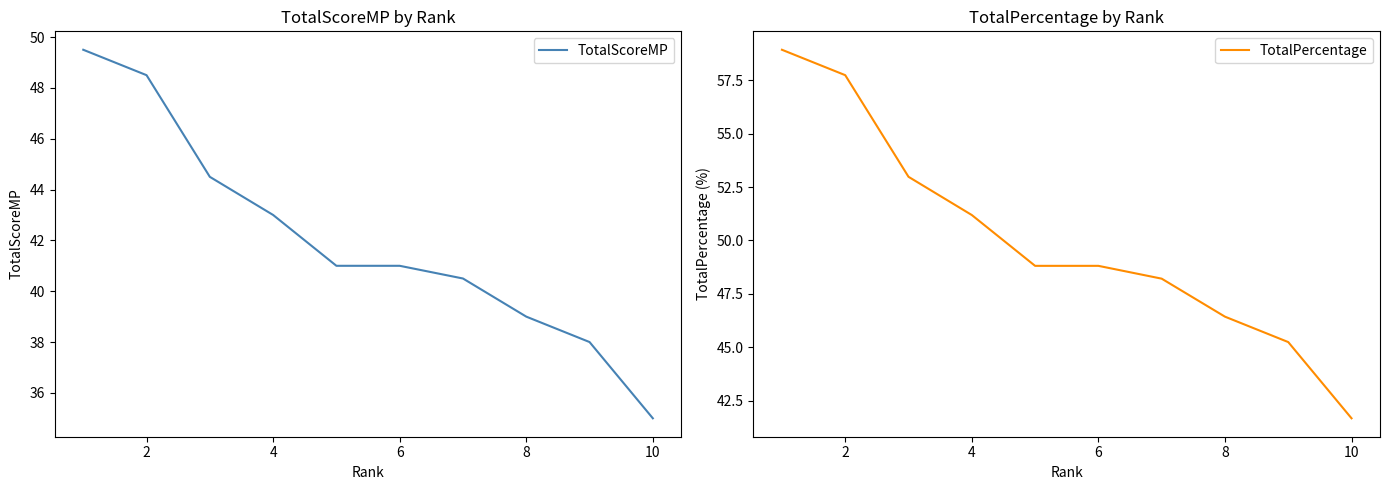

Which series has the largest range (max minus min)?

TotalPercentage